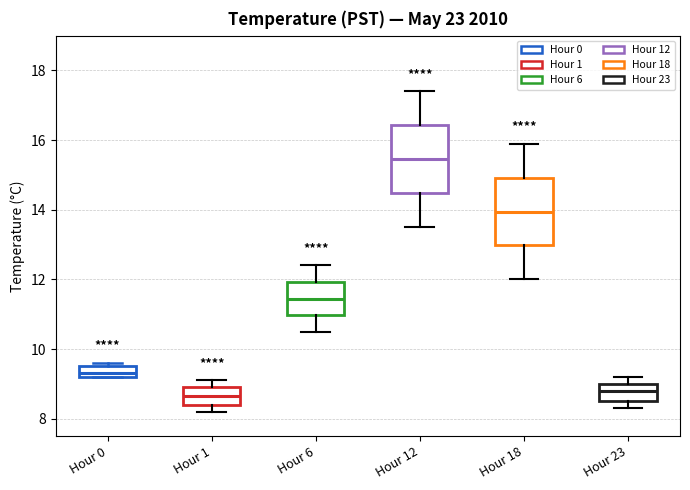

Which box's median line is the highest?

Hour 12